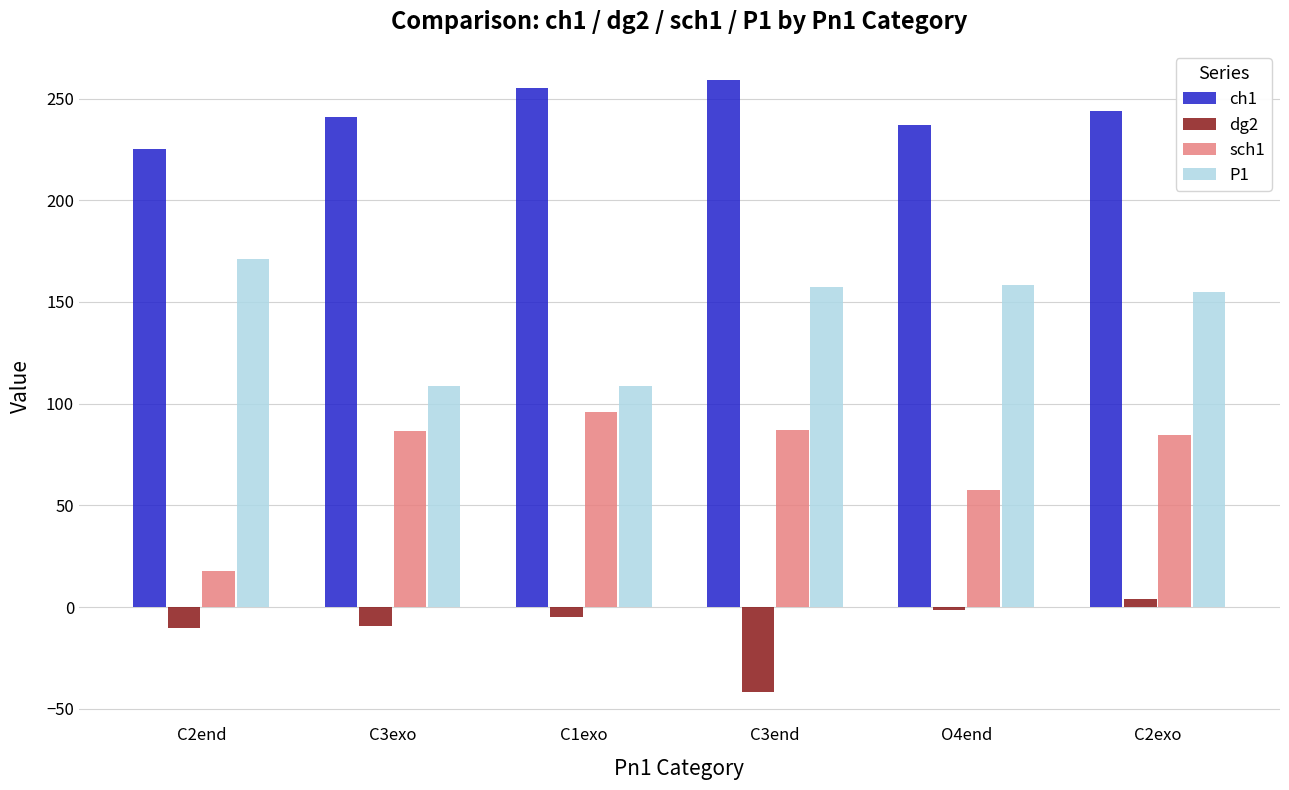

Where is dg2 nearest to the value -18?

C2end